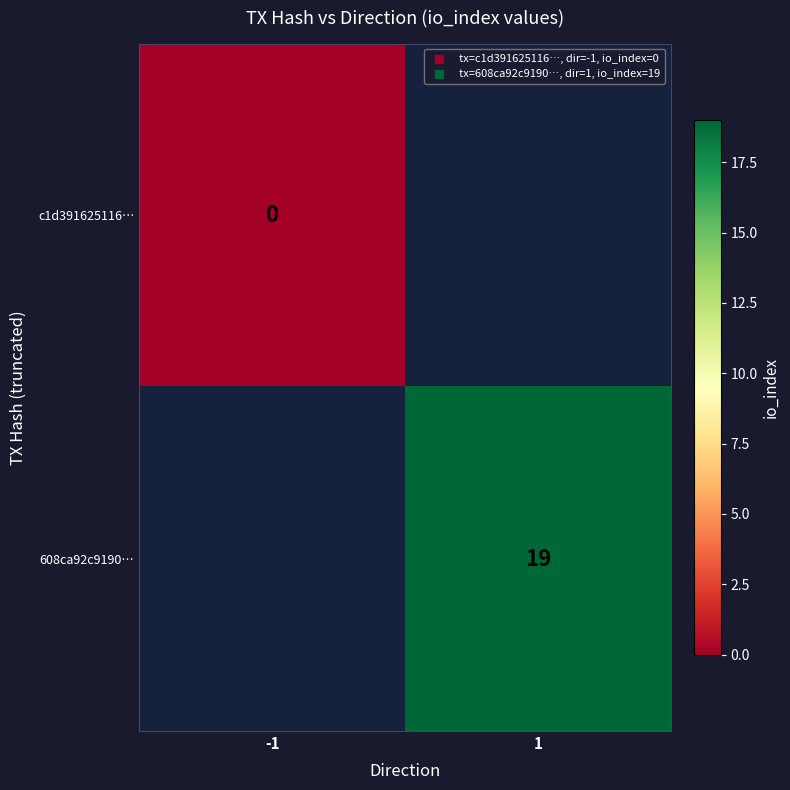

Which category has the lowest value across all series?

-1